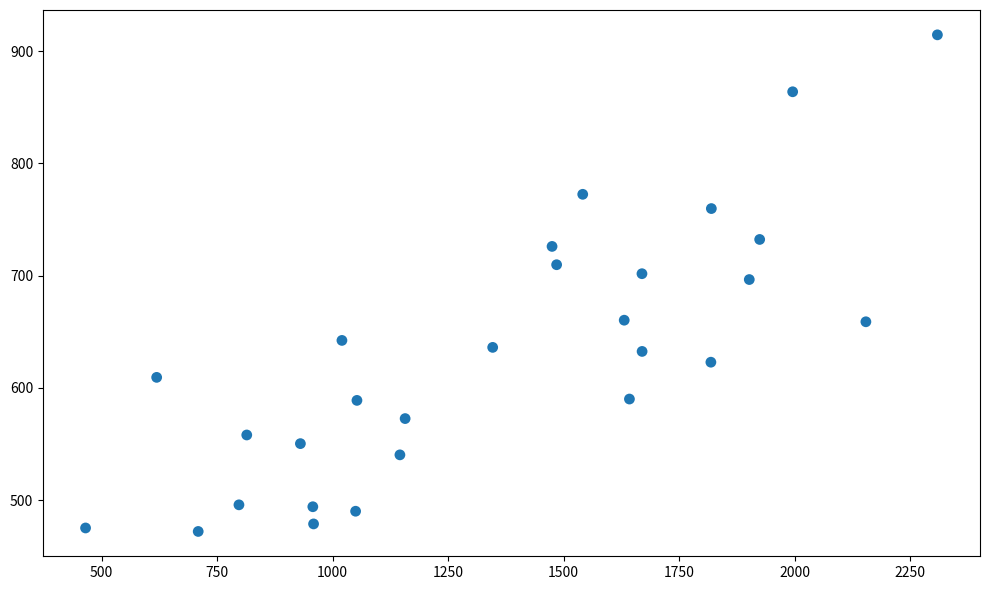

What is the range of X values (max minus min)?

1843.8